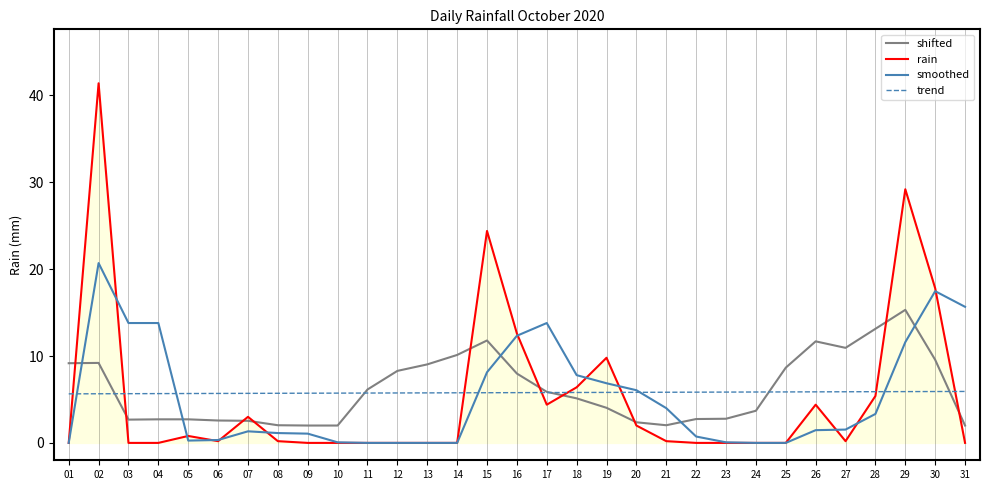

True or false: rain has a value of 1.5 at 26.

False